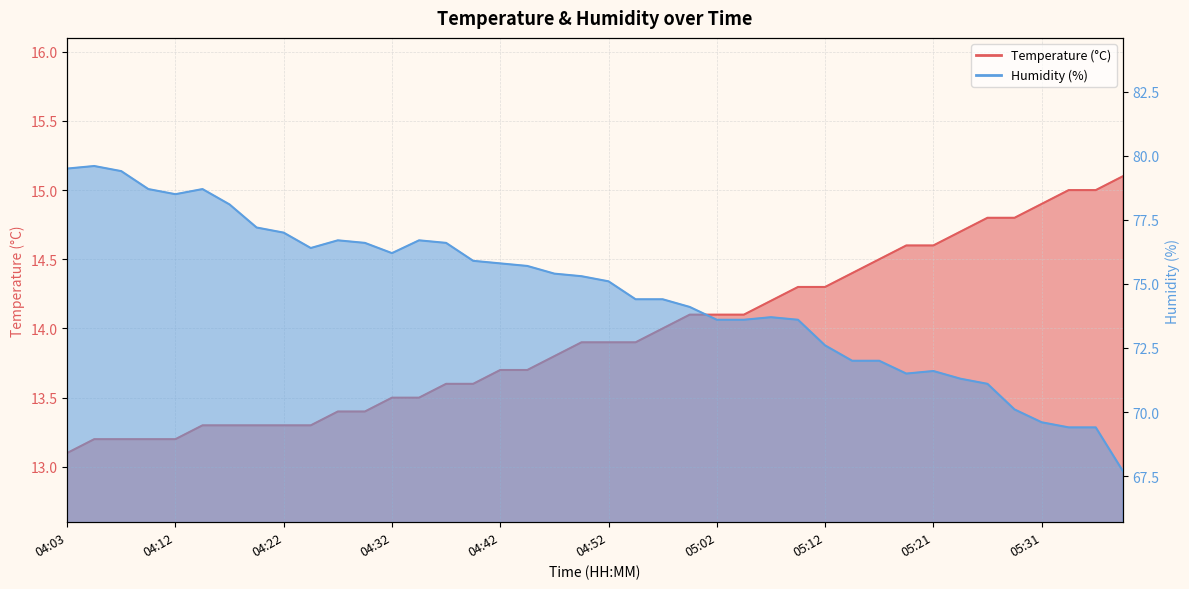

What is the difference between the Humidity (%) values at 05:02 and 04:59?

0.5